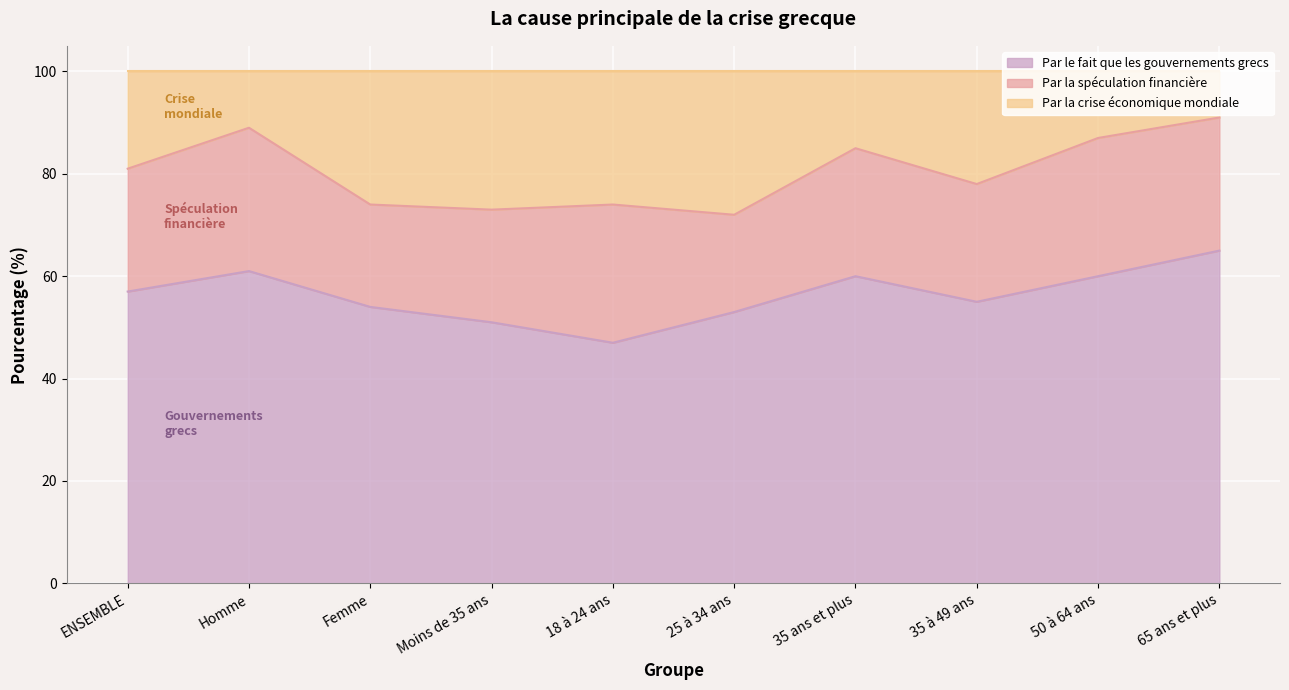

Which label corresponds to the largest value in the chart?

65 ans et plus